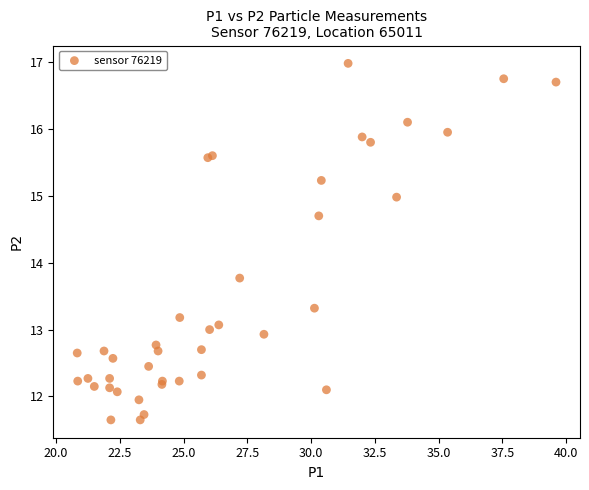

What Y value in the scatter plot is closest to 14?

13.8